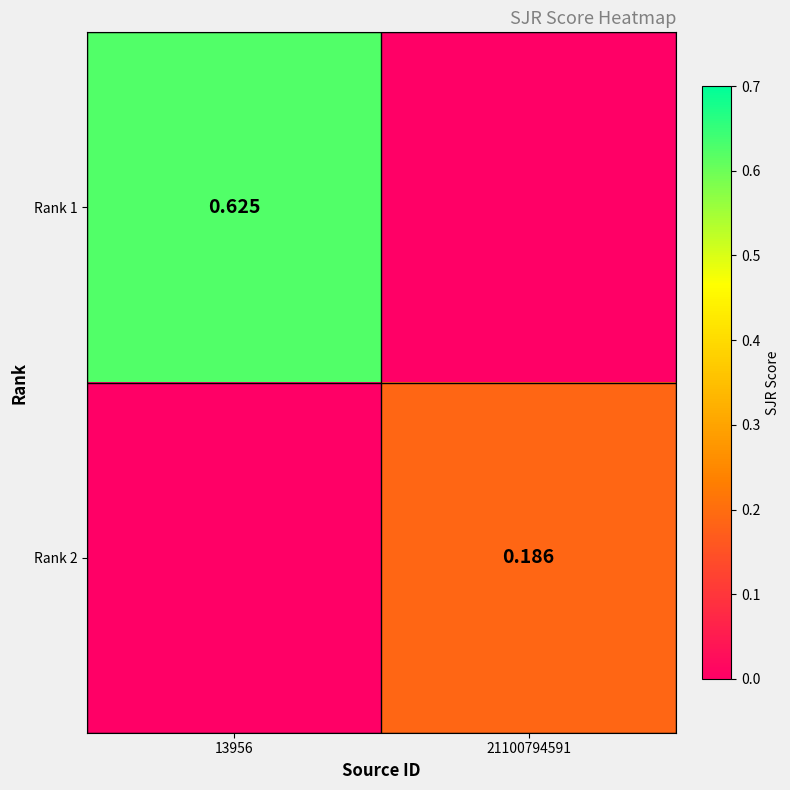

Count the Rank 2 values in the range 0 to 1.

2